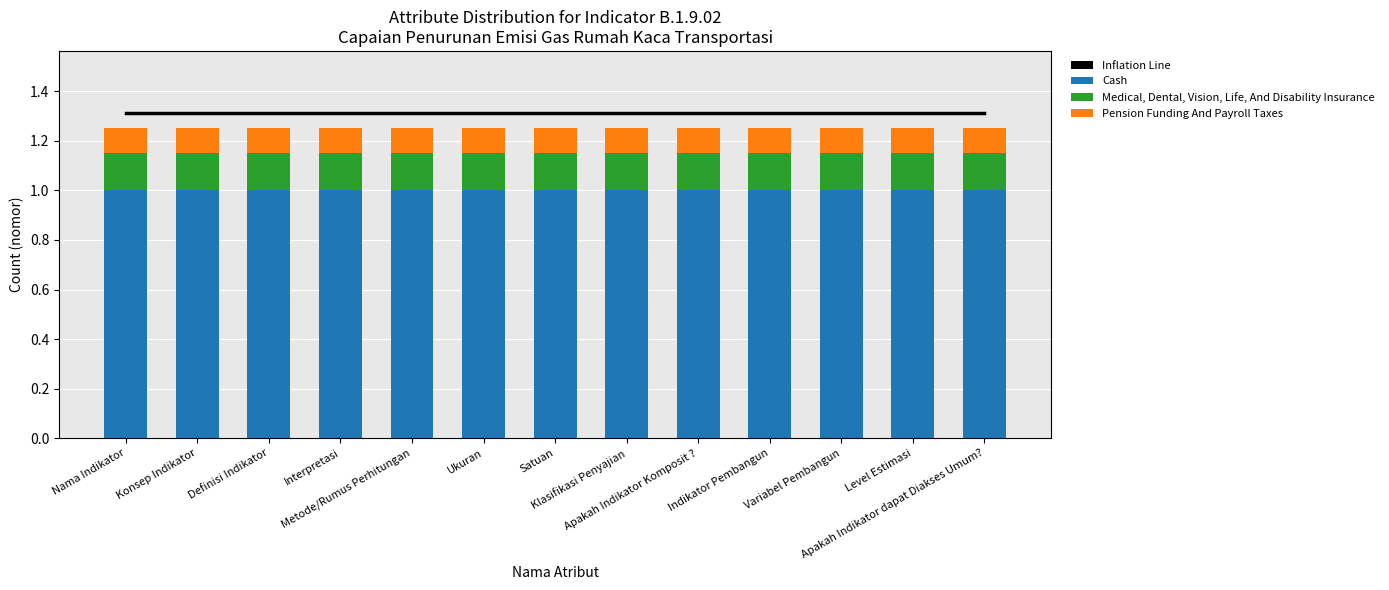

What are all the series names shown in the legend?

Inflation Line, Cash, Medical, Dental, Vision, Life, And Disability Insurance, Pension Funding And Payroll Taxes